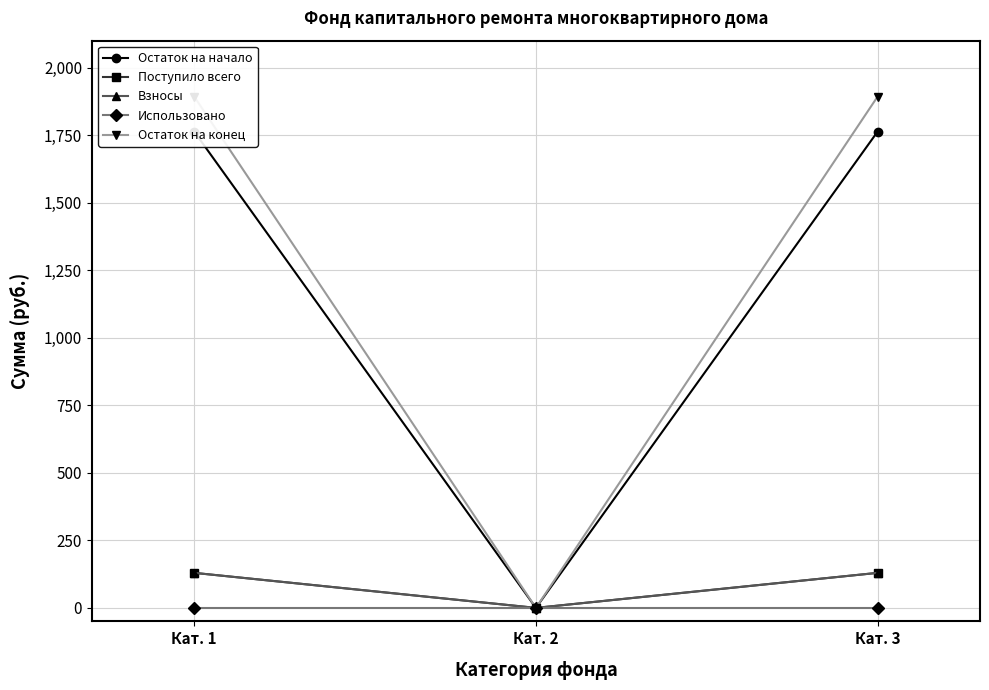

Reading left to right, transcribe all the data shown in this chart.

Остаток на начало: 1762.9	0.0	1762.9
Поступило всего: 129.6	0.0	129.6
Взносы: 129.6	0.0	129.6
Использовано: 0.0	0.0	0.0
Остаток на конец: 1892.5	0.0	1892.5